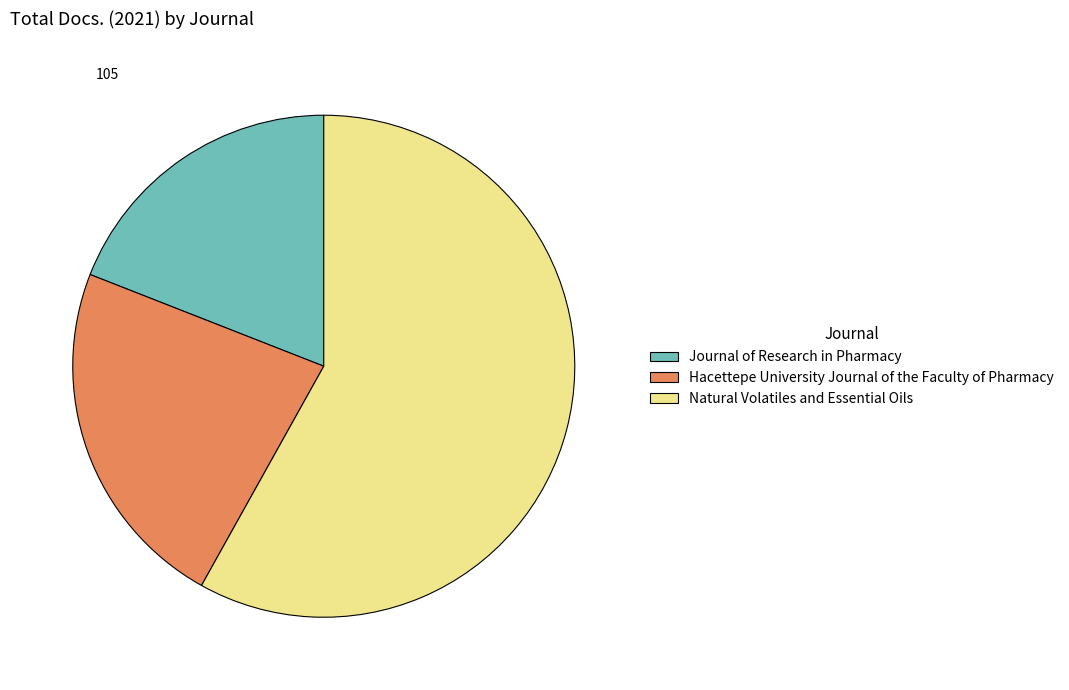

Which has a higher value, Natural Volatiles and Essential Oils or Hacettepe University Journal of the Faculty of Pharmacy?

Natural Volatiles and Essential Oils